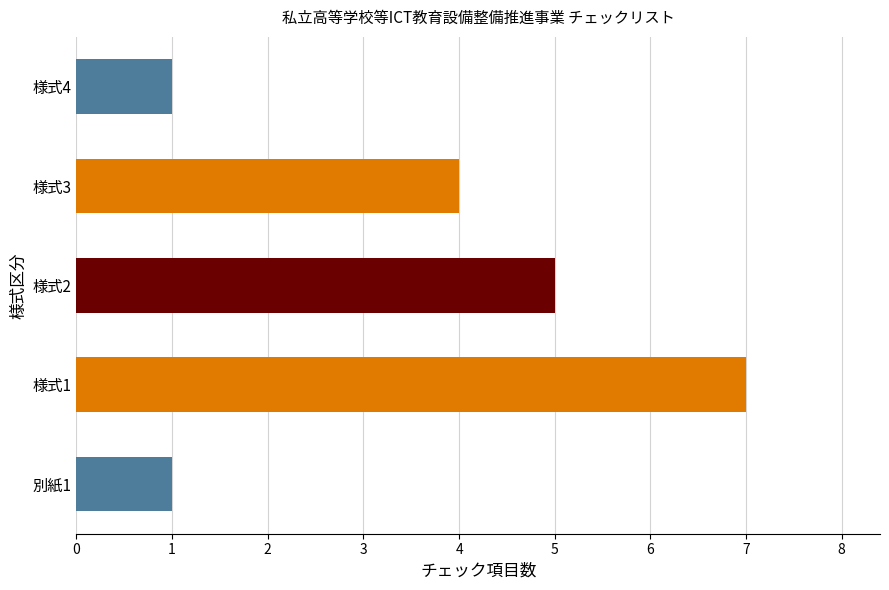

What is the difference between the maximum and minimum values?

6